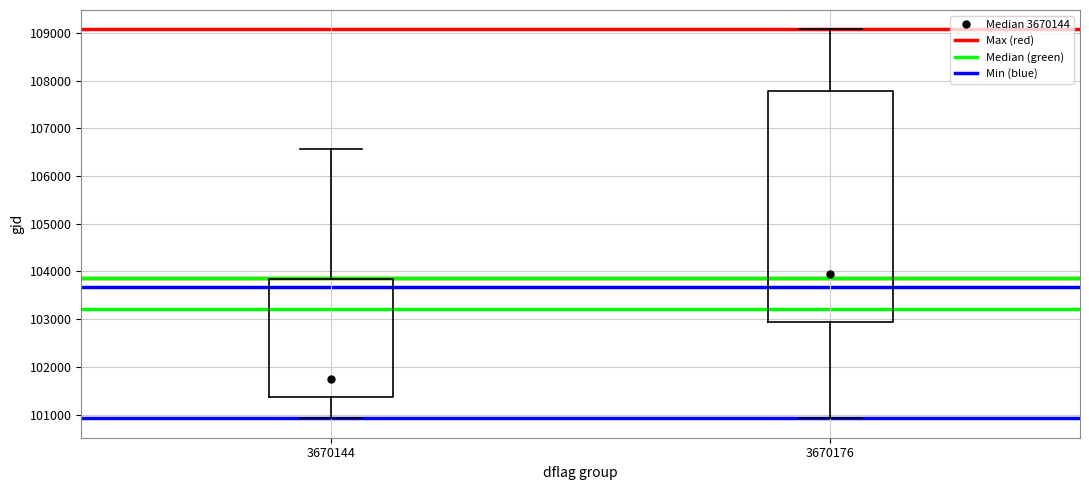

Which box's median line is the lowest?

3670144